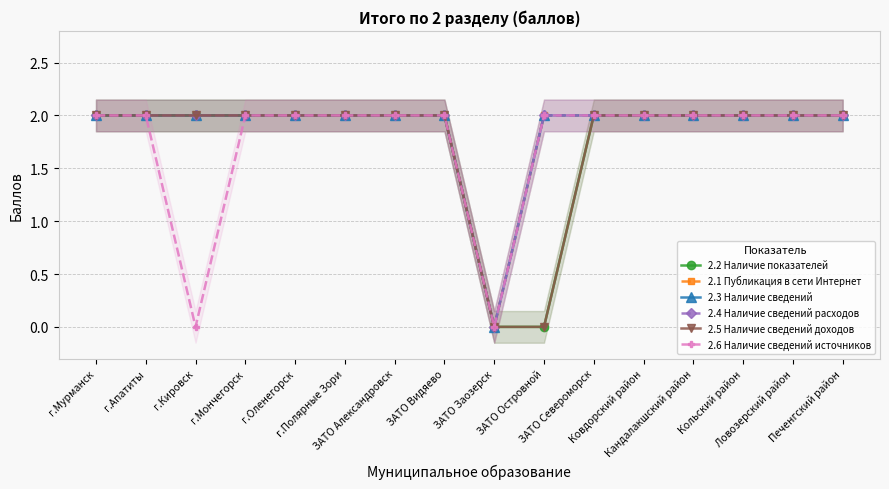

True or false: 2.6 Наличие сведений источников has a value of 2 at Кольский район.

True